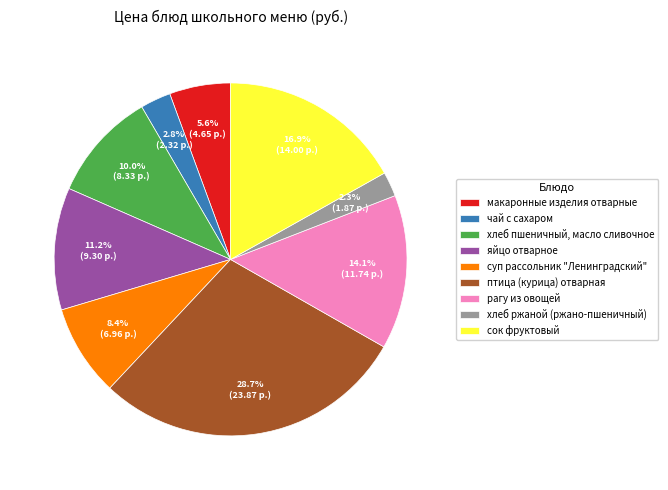

How many segments does this pie chart have?

9